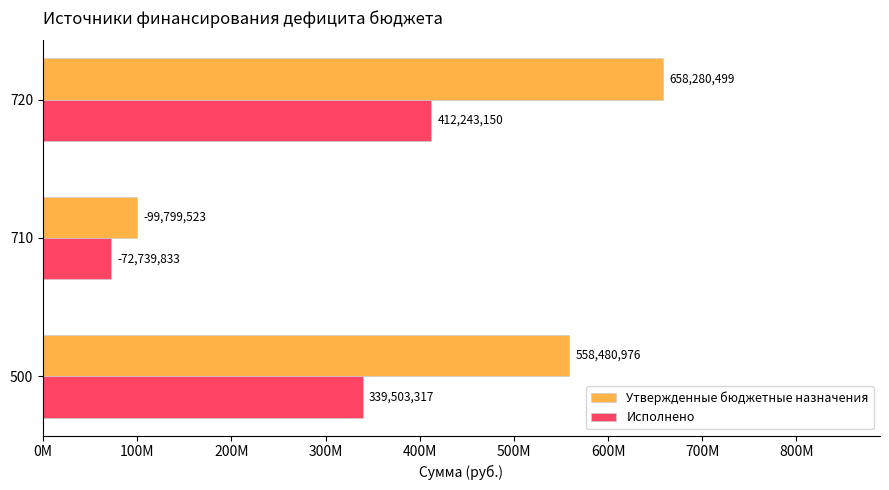

What are all the series names shown in the legend?

Утвержденные бюджетные назначения, Исполнено